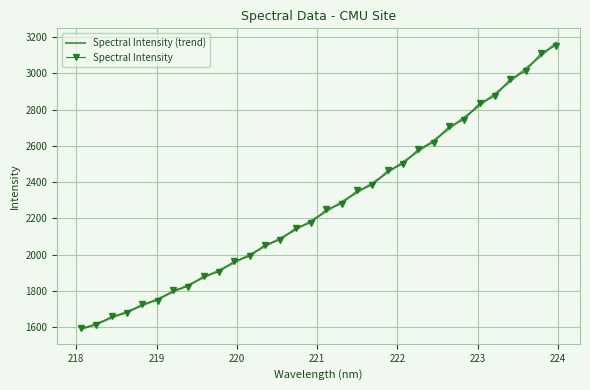

What is the highest value of the Spectral Intensity (trend) series?

3168.8